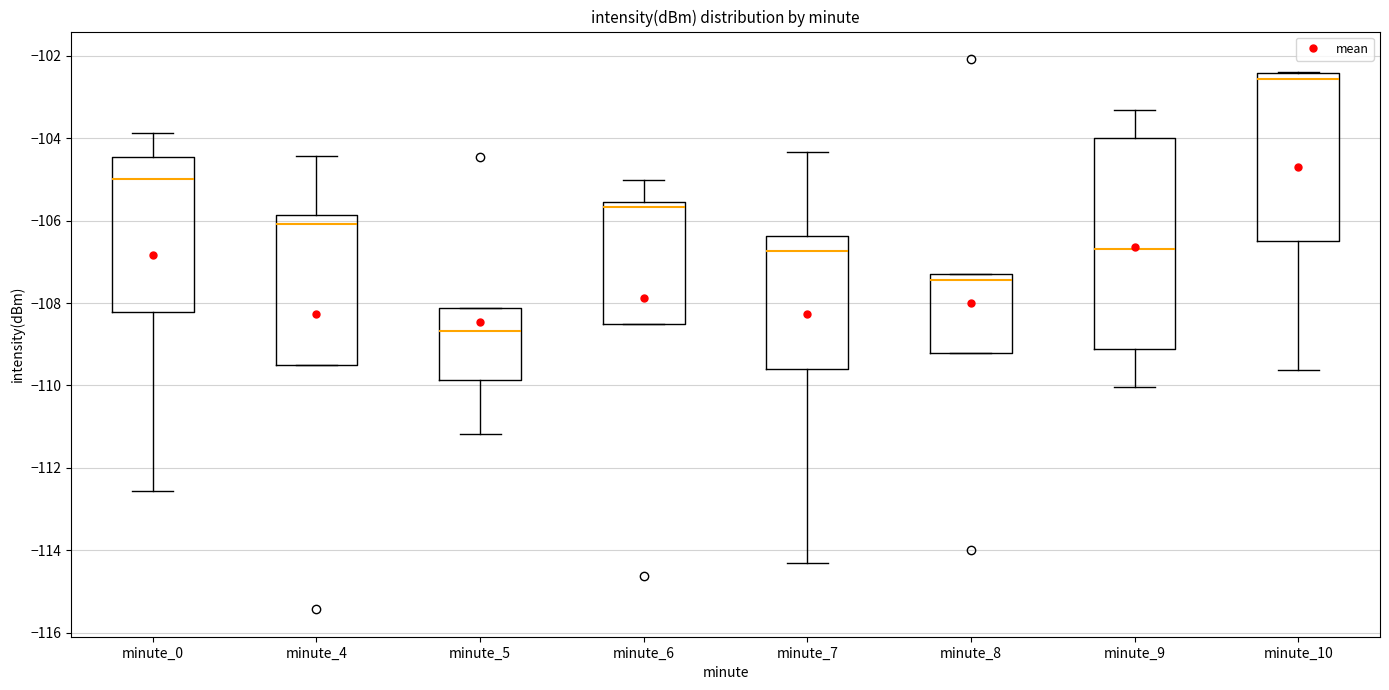

Reading left to right, read every box against the y-axis: the position of its median line, the range the box covers, and the ends of its whiskers. The values are not printed on the chart, so give them approximately, as read against the axis.

minute_0: median -105.0, box -108.2 to -104.4, whiskers -112.6 to -103.8
minute_4: median -106.0, box -109.6 to -105.8, whiskers -109.6 to -104.4
minute_5: median -108.6, box -109.8 to -108.2, whiskers -111.2 to -108.2
minute_6: median -105.6 (just below the box's upper edge), box -108.6 to -105.6, whiskers -108.6 to -105.0
minute_7: median -106.8, box -109.6 to -106.4, whiskers -114.2 to -104.4
minute_8: median -107.4, box -109.2 to -107.2, whiskers -109.2 to -107.2
minute_9: median -106.6, box -109.2 to -104.0, whiskers -110.0 to -103.4
minute_10: median -102.6, box -106.4 to -102.4, whiskers -109.6 to -102.4